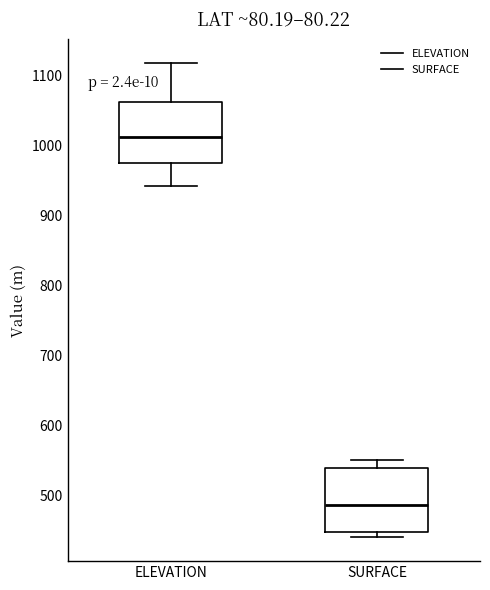

Which box's median line is the lowest?

SURFACE